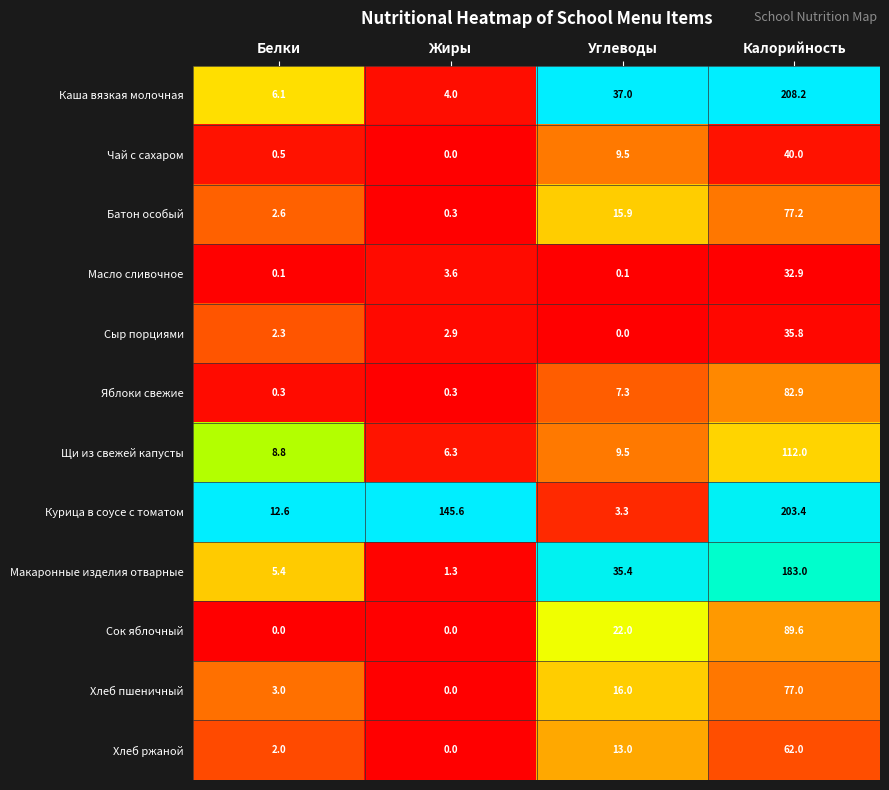

True or false: Чай с сахаром has a value of 40.0 at Калорийность.

True